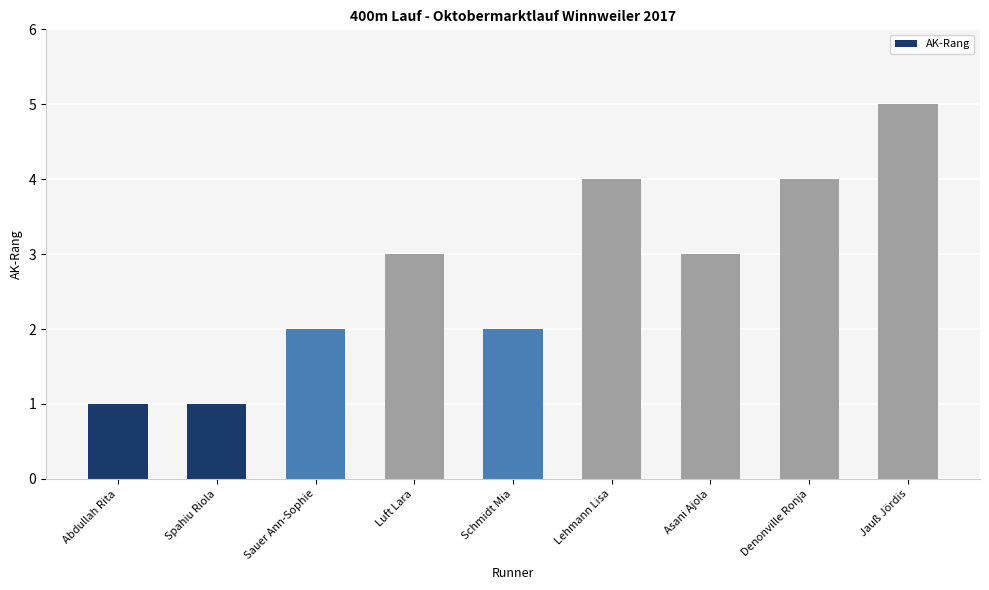

What is the sum of all values?

25